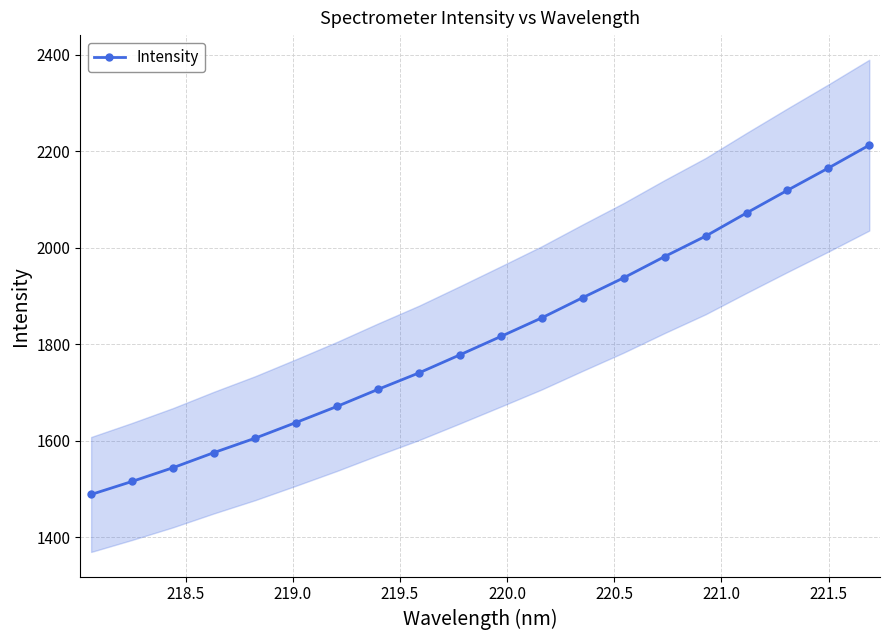

True or false: Intensity has more than 2 interior local peaks.

False